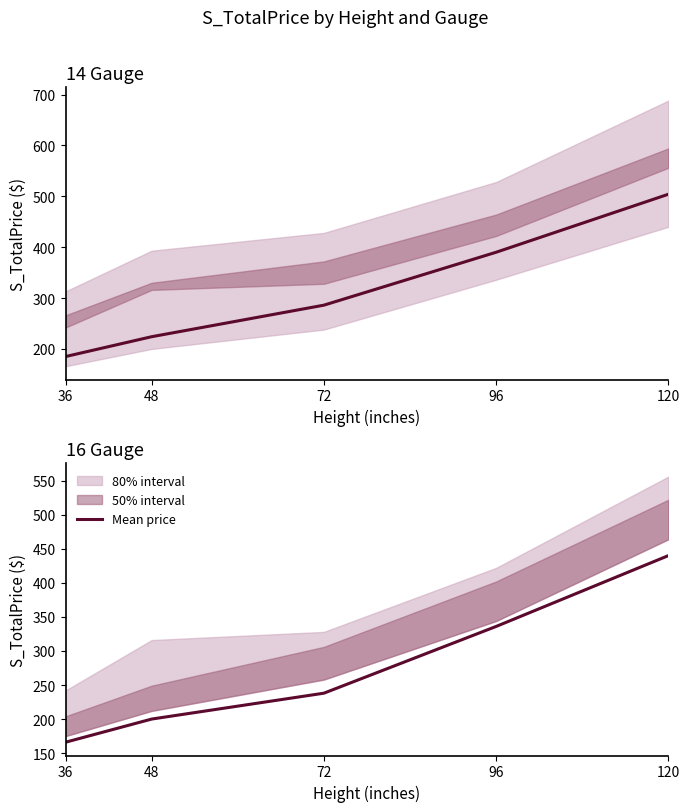

True or false: there are more than 1 points higher than both neighbors.

False